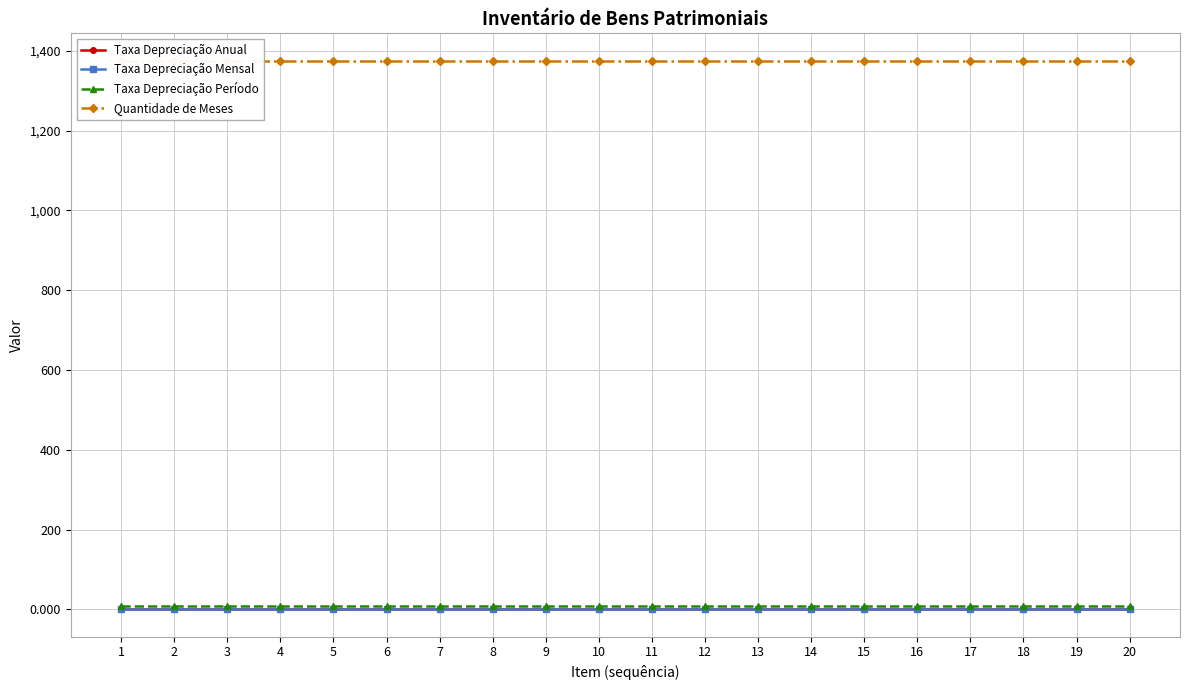

Is the value of Taxa Depreciação Período at 15 greater than the value of Taxa Depreciação Mensal at 9?

Yes